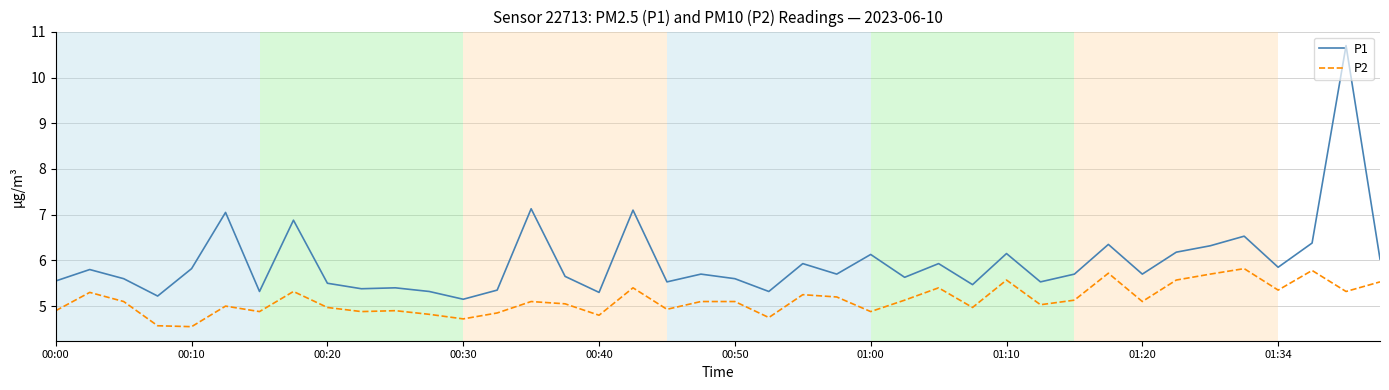

True or false: P2 and P1 intersect in this chart.

False